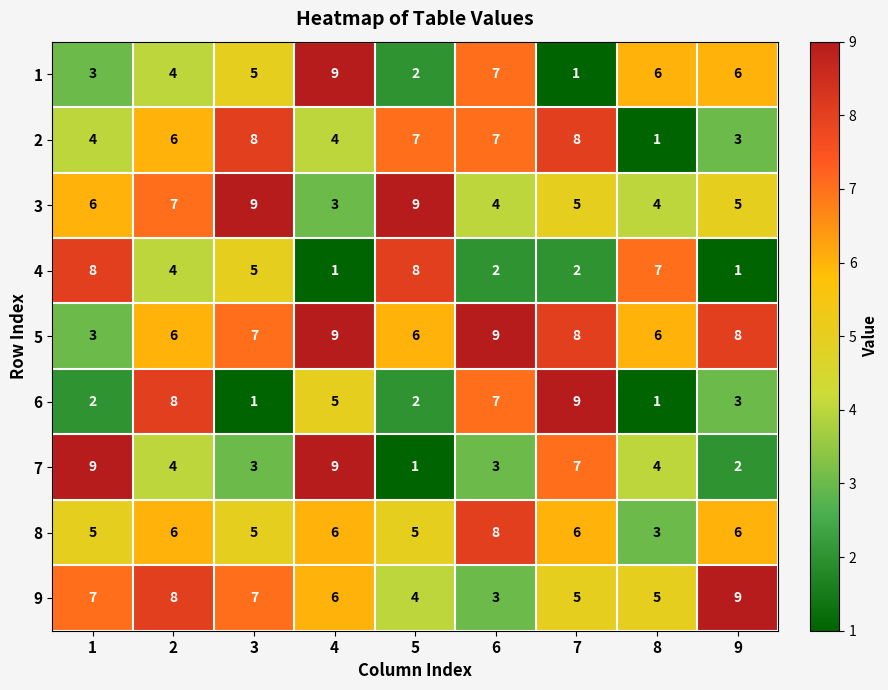

The value of 1 at 8 is 11. True or false?

False